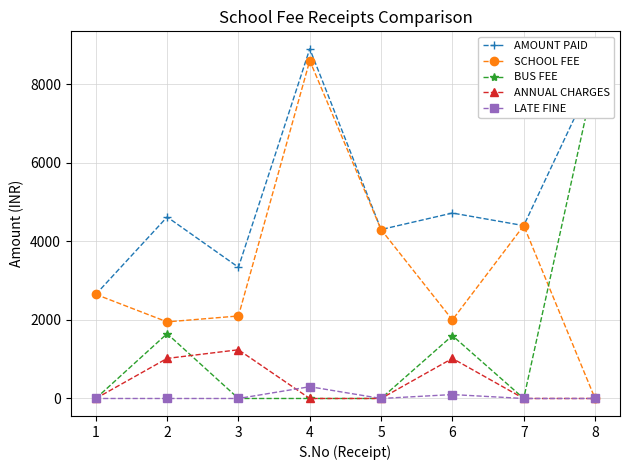

True or false: SCHOOL FEE and AMOUNT PAID intersect in this chart.

False